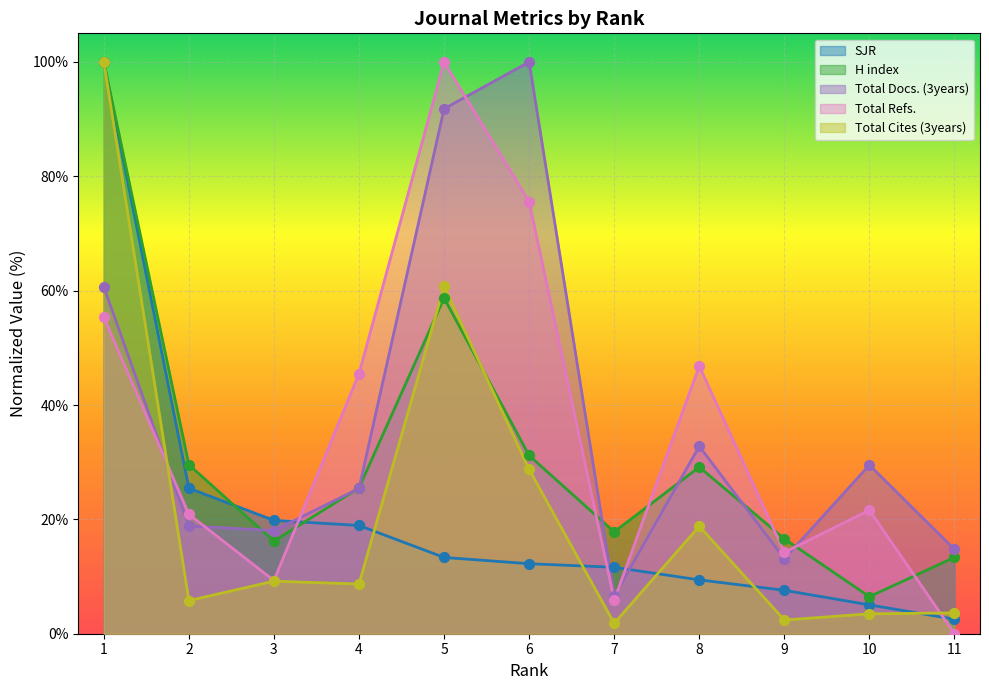

What are all the series names shown in the legend?

SJR, H index, Total Docs. (3years), Total Refs., Total Cites (3years)